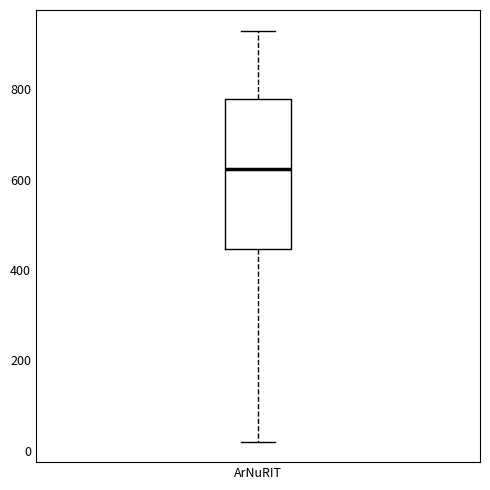

Transcribe this box plot: give where the median line is, the range the box spans, and where the two whiskers end, as read against the y-axis. The values are not printed on the chart, so give them approximately, as read against the axis.

median 620, box 440 to 780, whiskers 20 to 940